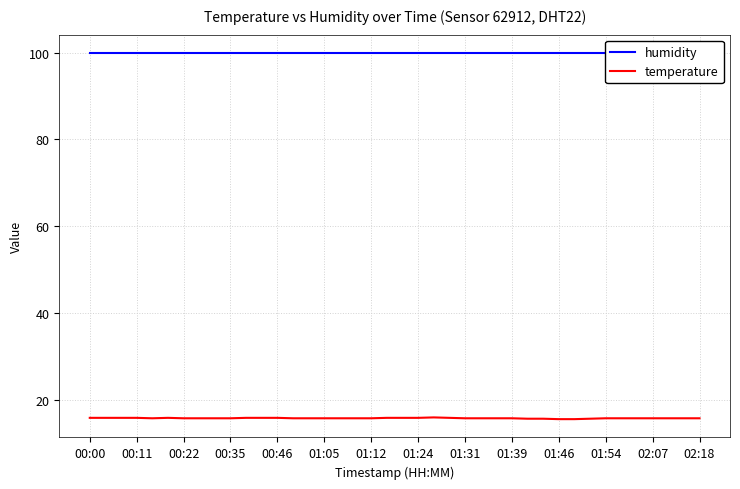

Does the chart display data point markers on the line(s)?

No